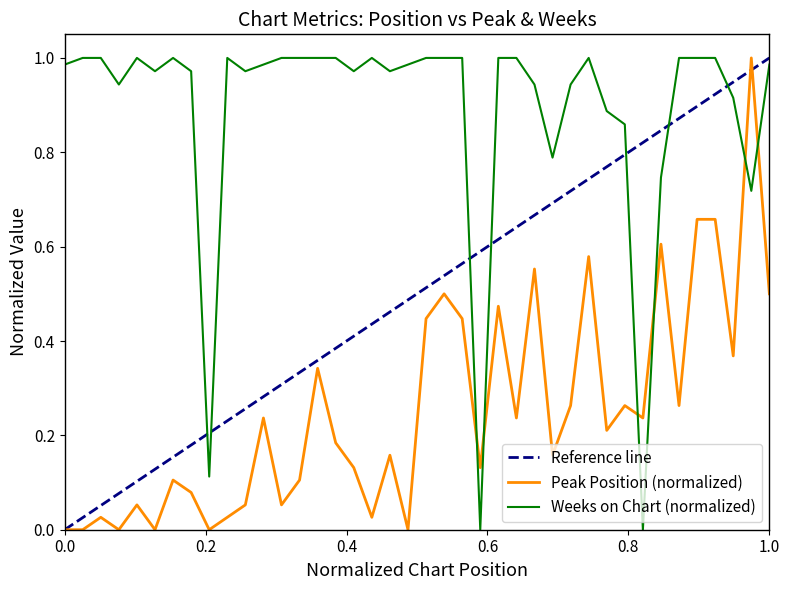

Rank the series by their maximum value, from highest to lowest.

Peak Position, Weeks on Chart